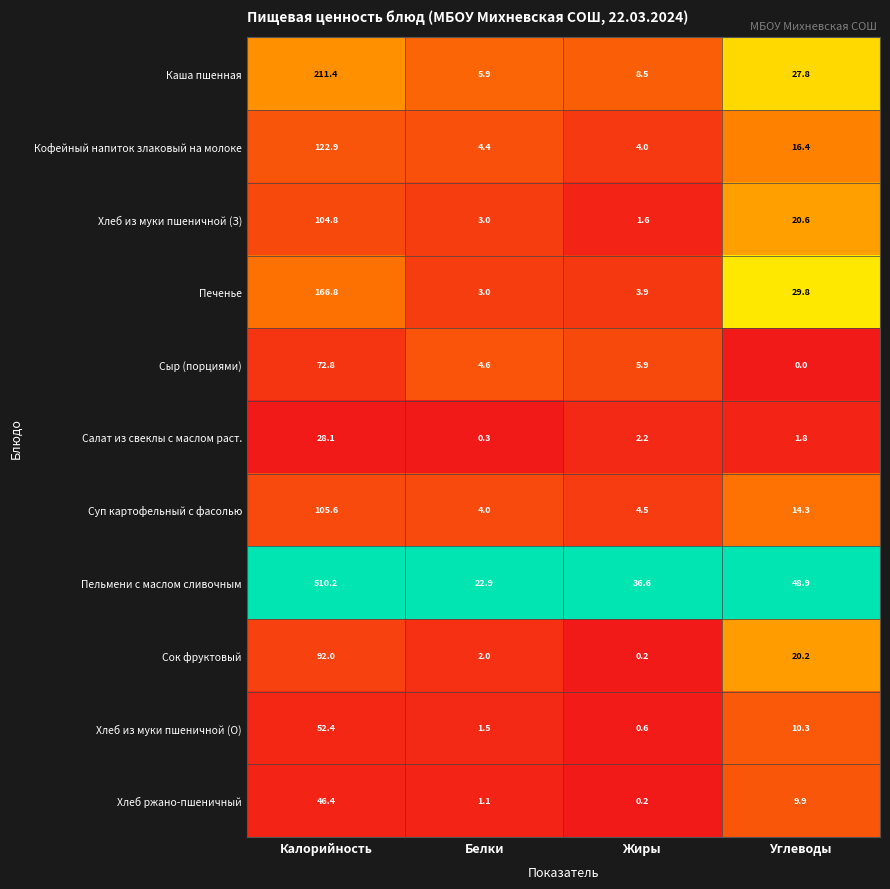

How many data points does each series have?

4